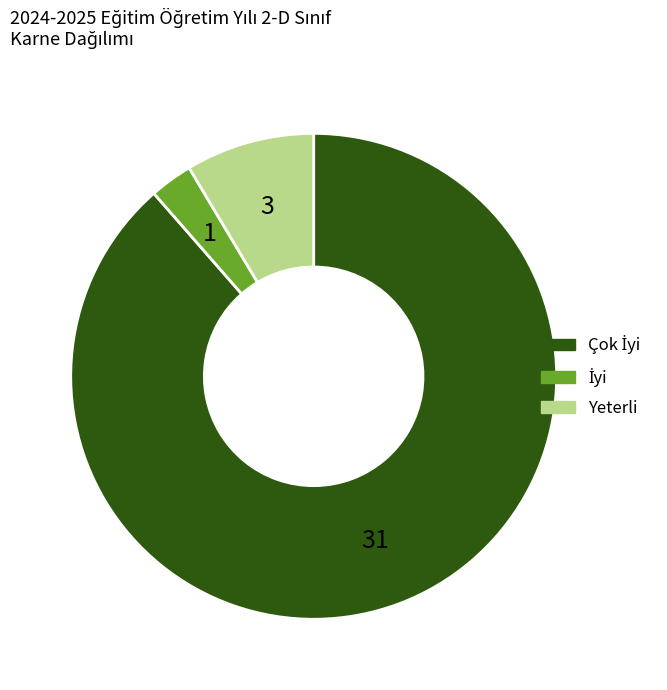

Does any single category account for the majority?

Yes